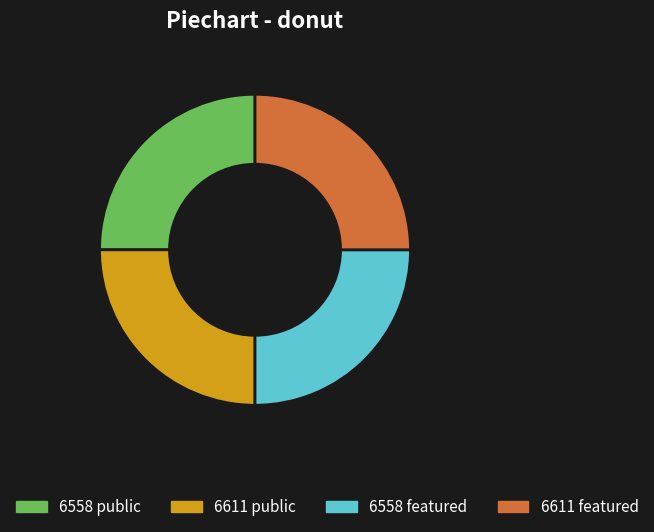

What is the ratio of the value at 6558 featured to the value at 6611 featured?

1.0